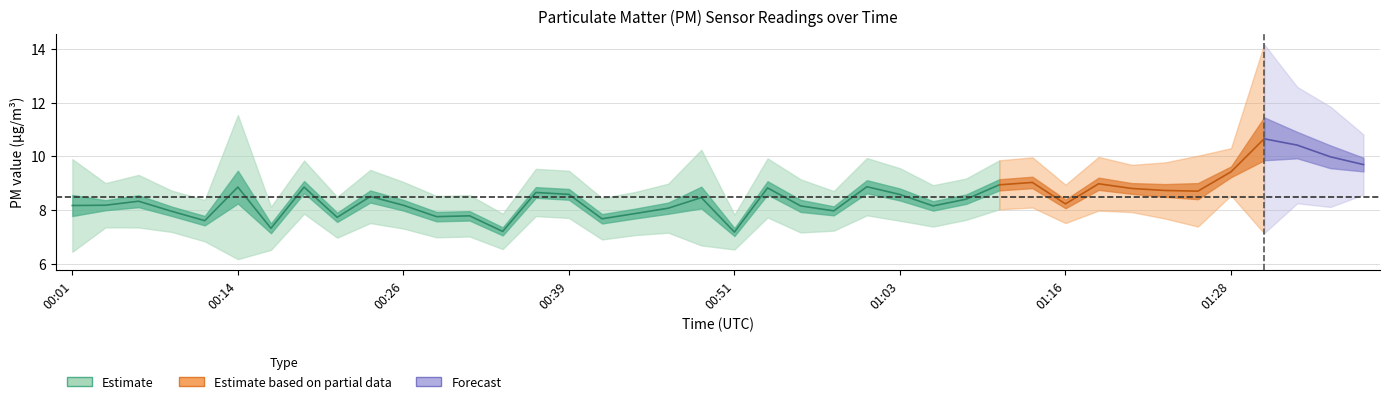

What is the label of the 29th point from the left?

01:11